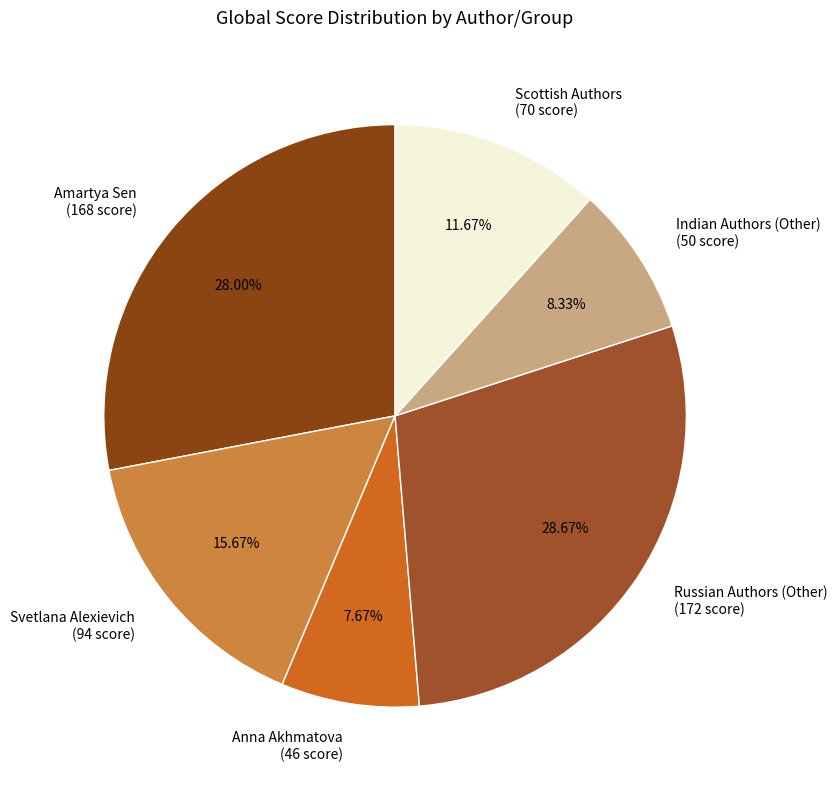

How many segments does this pie chart have?

6